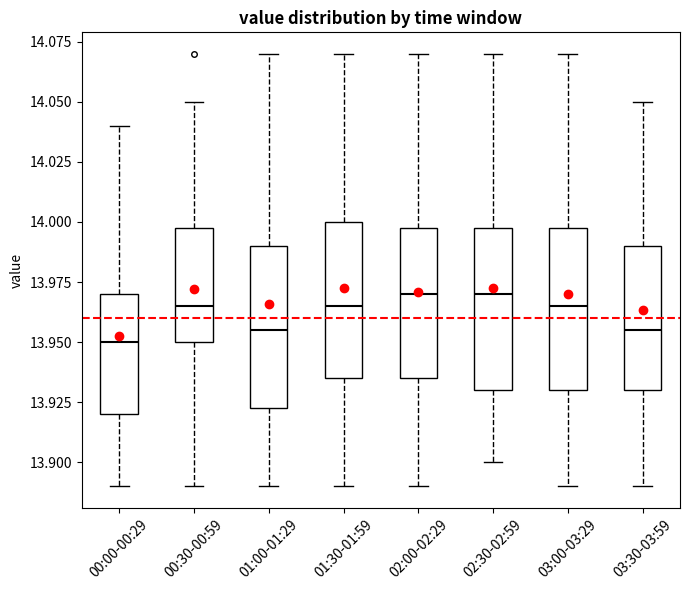

Reading left to right, read every box against the y-axis: the position of its median line, the range the box covers, and the ends of its whiskers. The values are not printed on the chart, so give them approximately, as read against the axis.

00:00-00:29: median 13.950, box 13.920 to 13.970, whiskers 13.890 to 14.040
00:30-00:59: median 13.965, box 13.950 to 14.000, whiskers 13.890 to 14.050
01:00-01:29: median 13.955, box 13.925 to 13.990, whiskers 13.890 to 14.070
01:30-01:59: median 13.965, box 13.935 to 14.000, whiskers 13.890 to 14.070
02:00-02:29: median 13.970, box 13.935 to 14.000, whiskers 13.890 to 14.070
02:30-02:59: median 13.970, box 13.930 to 14.000, whiskers 13.900 to 14.070
03:00-03:29: median 13.965, box 13.930 to 14.000, whiskers 13.890 to 14.070
03:30-03:59: median 13.955, box 13.930 to 13.990, whiskers 13.890 to 14.050